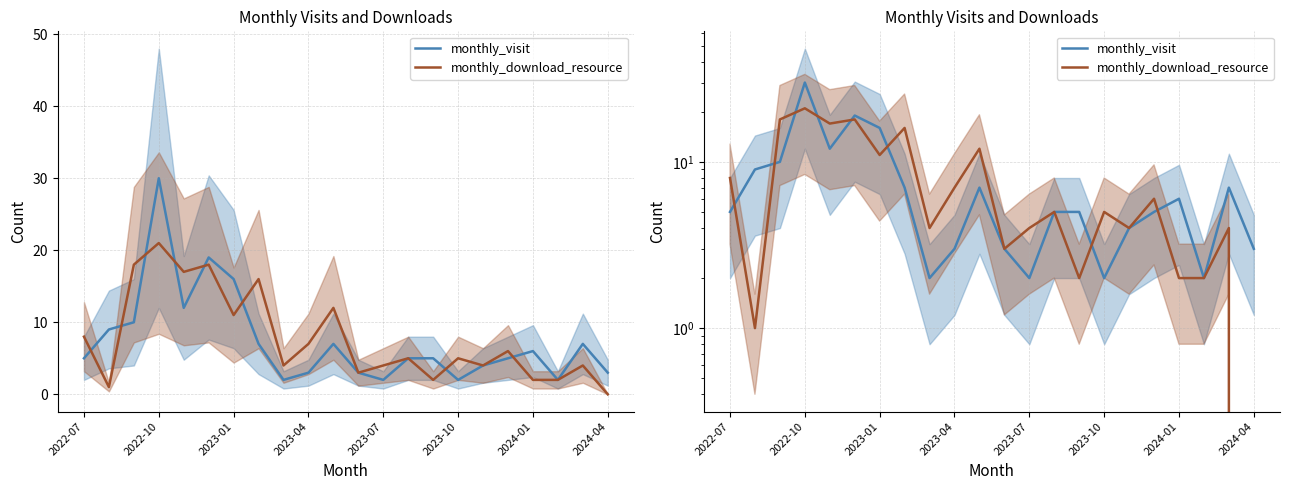

The monthly_visit series shows 3 at 2022-07. True or false?

False